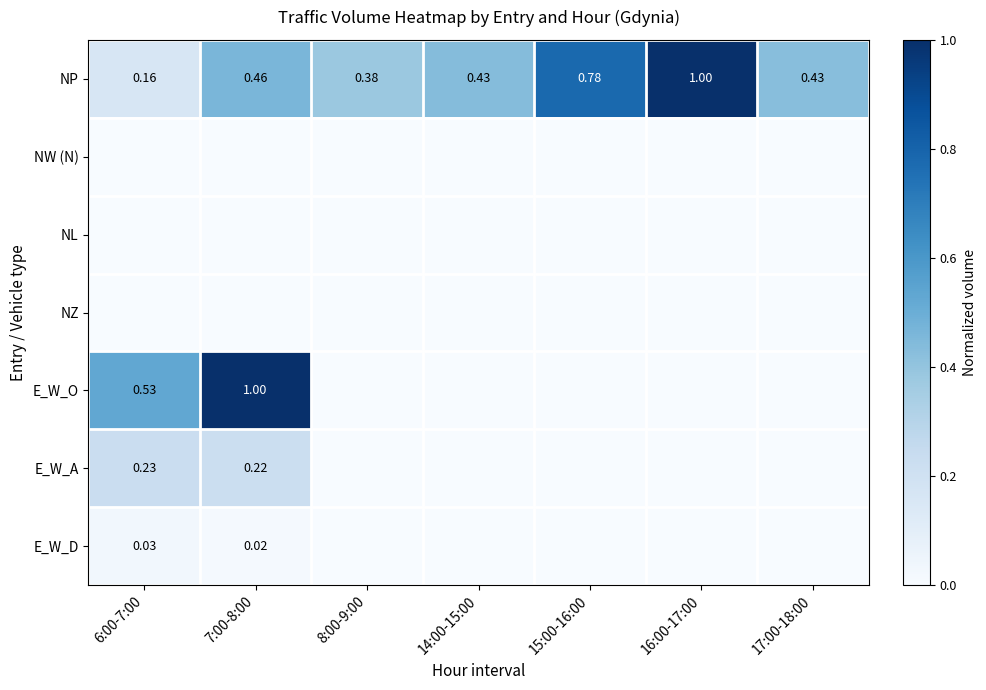

What is the total value across all series at 7:00-8:00?

1.7